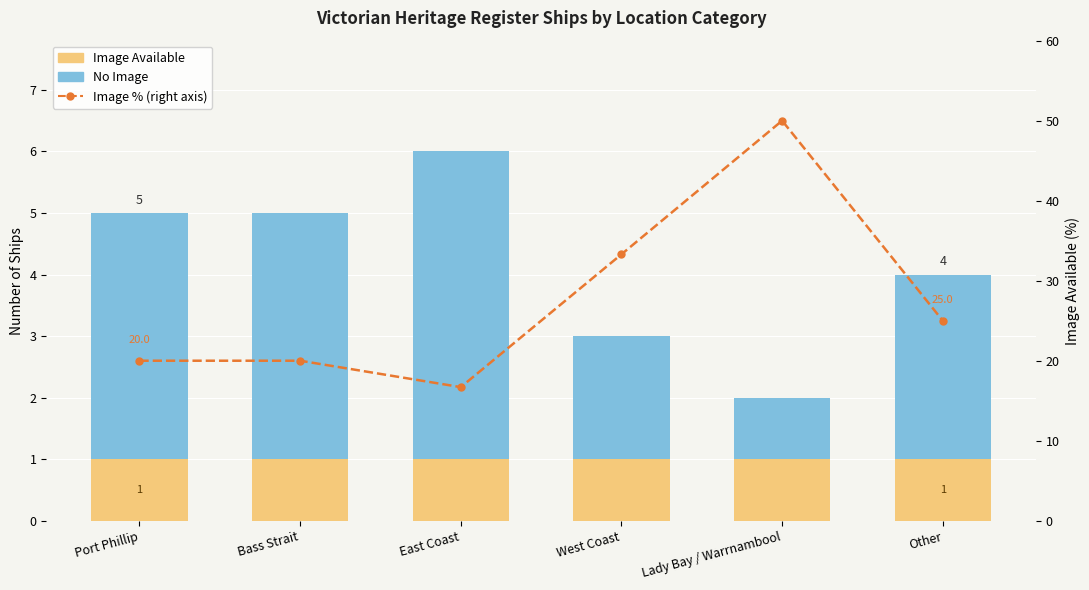

Rank the categories by Image % (right axis) value from lowest to highest.

East Coast, Port Phillip, Bass Strait, Other, West Coast, Lady Bay / Warrnambool